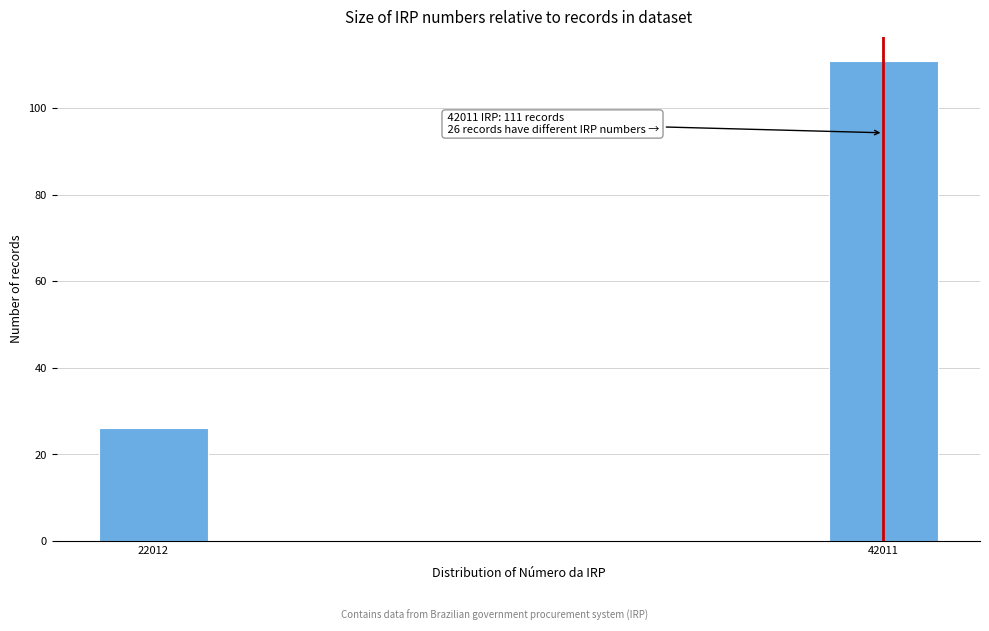

Reading right to left, list all the values displayed in this chart.

111	26